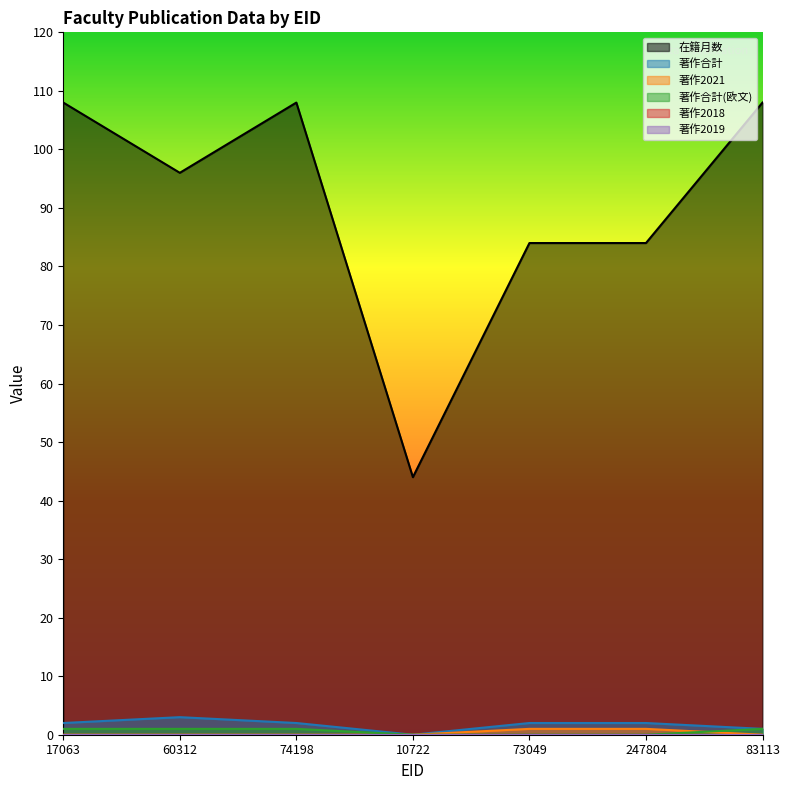

Is the value of 著作合計(欧文) at 10722 greater than the value of 著作合計 at 74198?

No